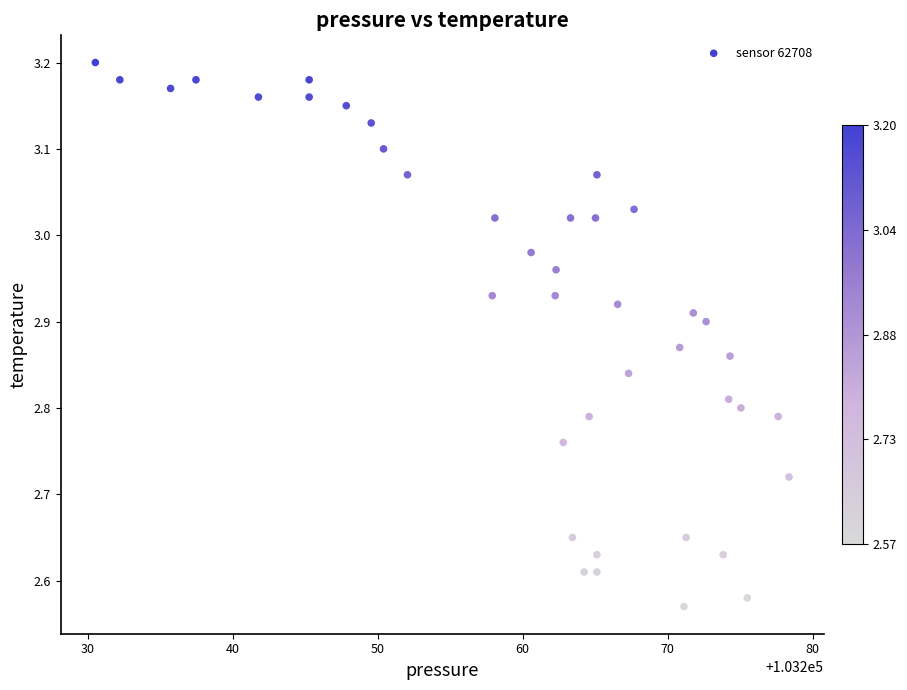

What is the range of Y values (max minus min)?

0.6